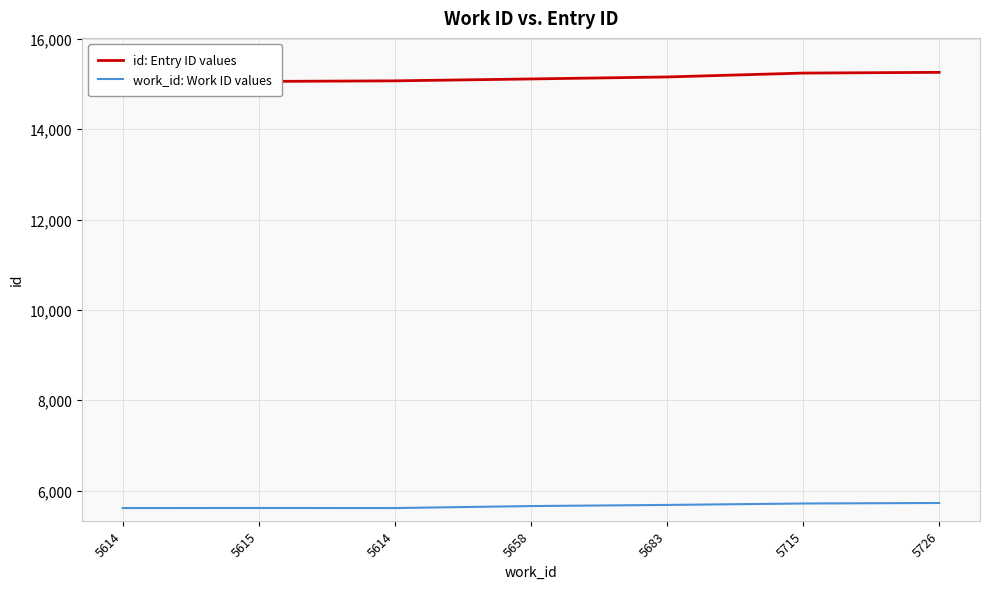

How many series are shown in this chart?

2